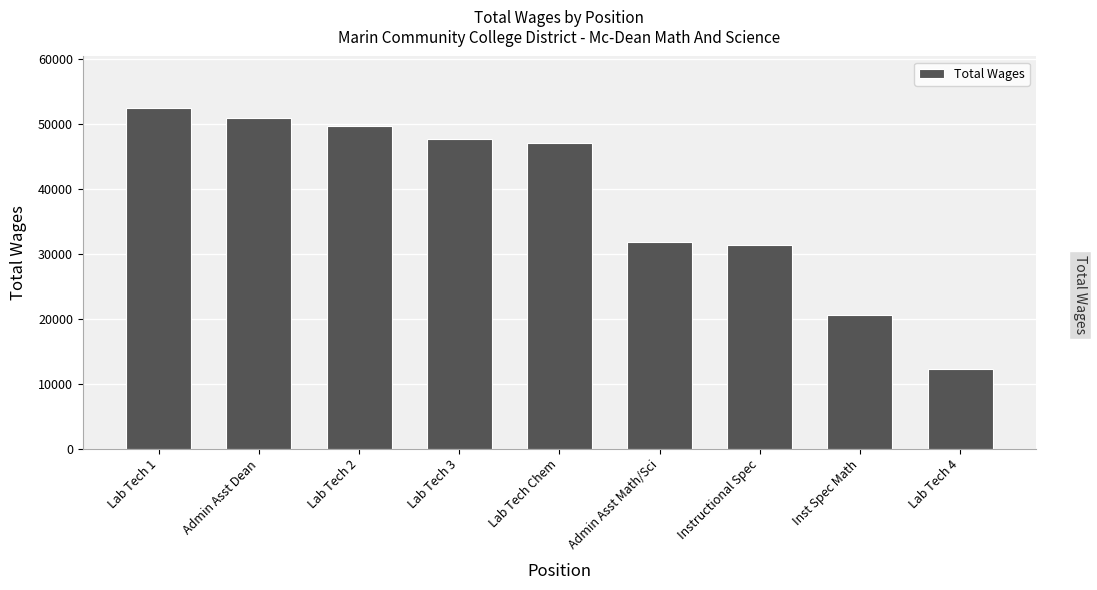

What position from the right is Admin Asst Dean?

8